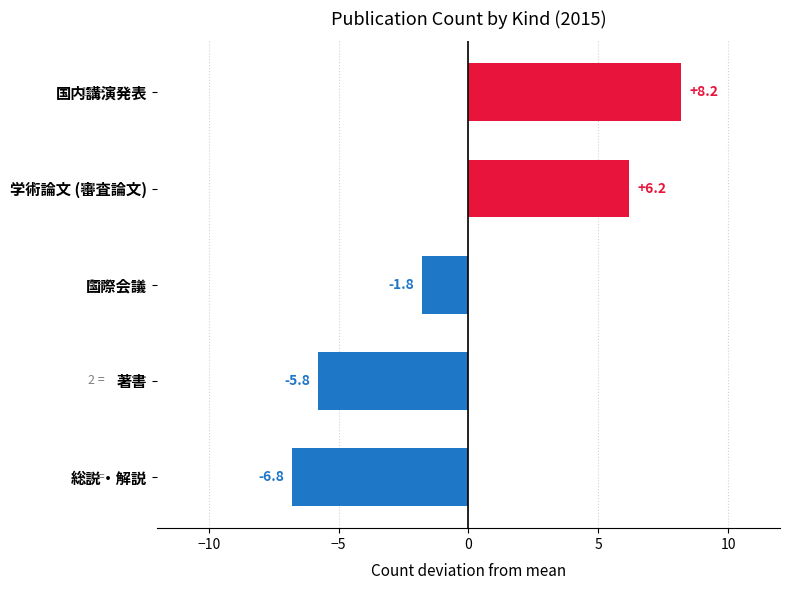

What is the greatest value displayed?

8.2